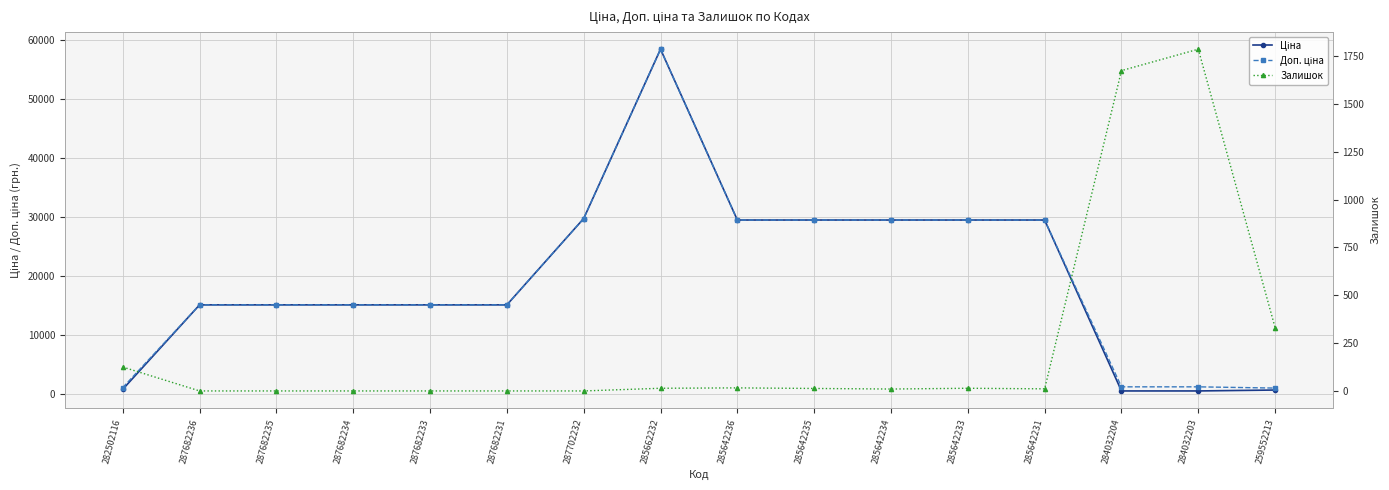

What is the value of the Ціна point at the 15th from the left?

539.0